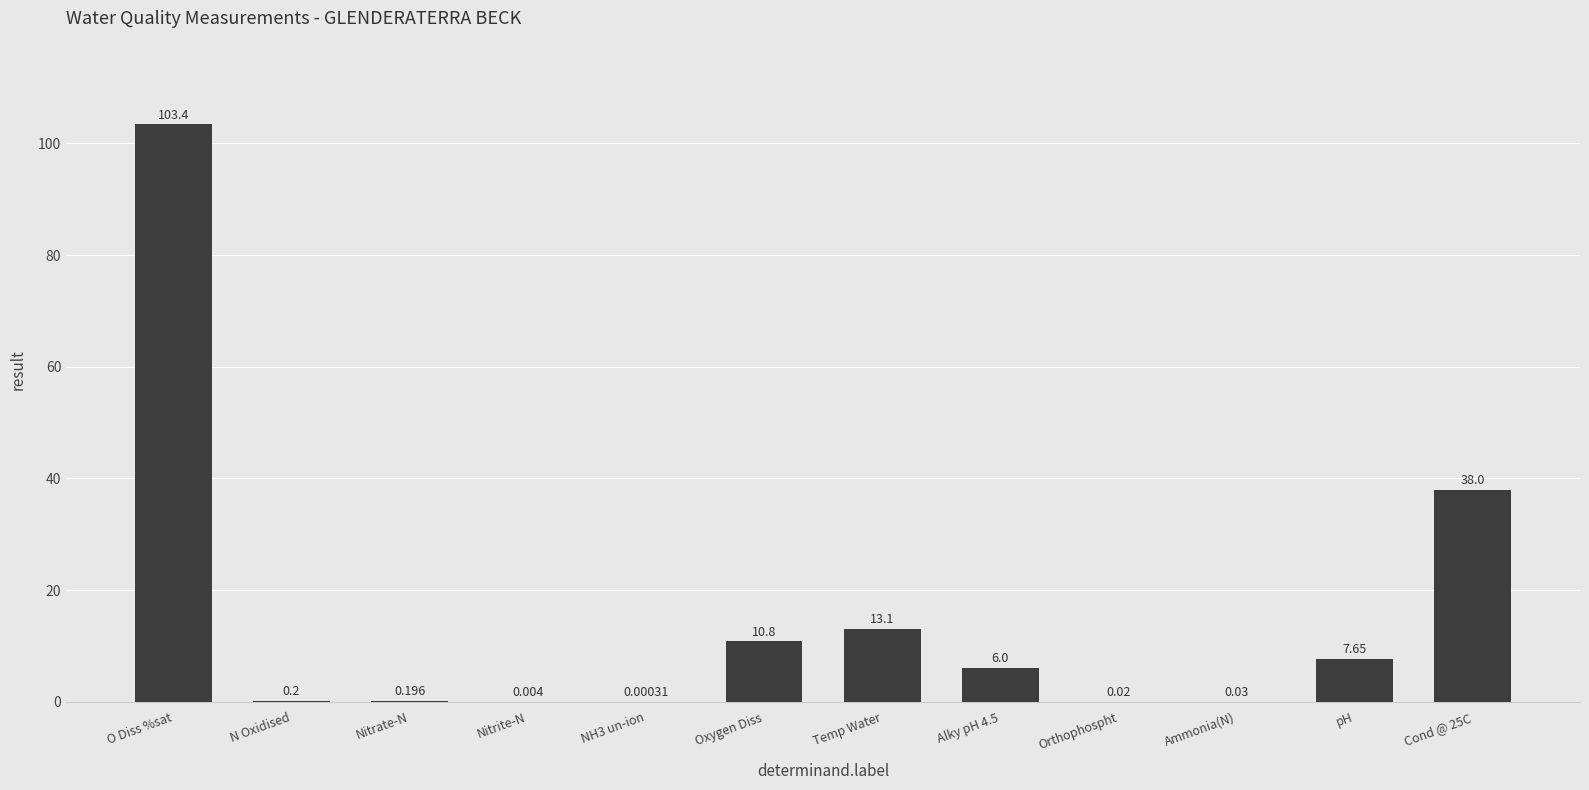

At which label does the data first exceed 6?

O Diss %sat